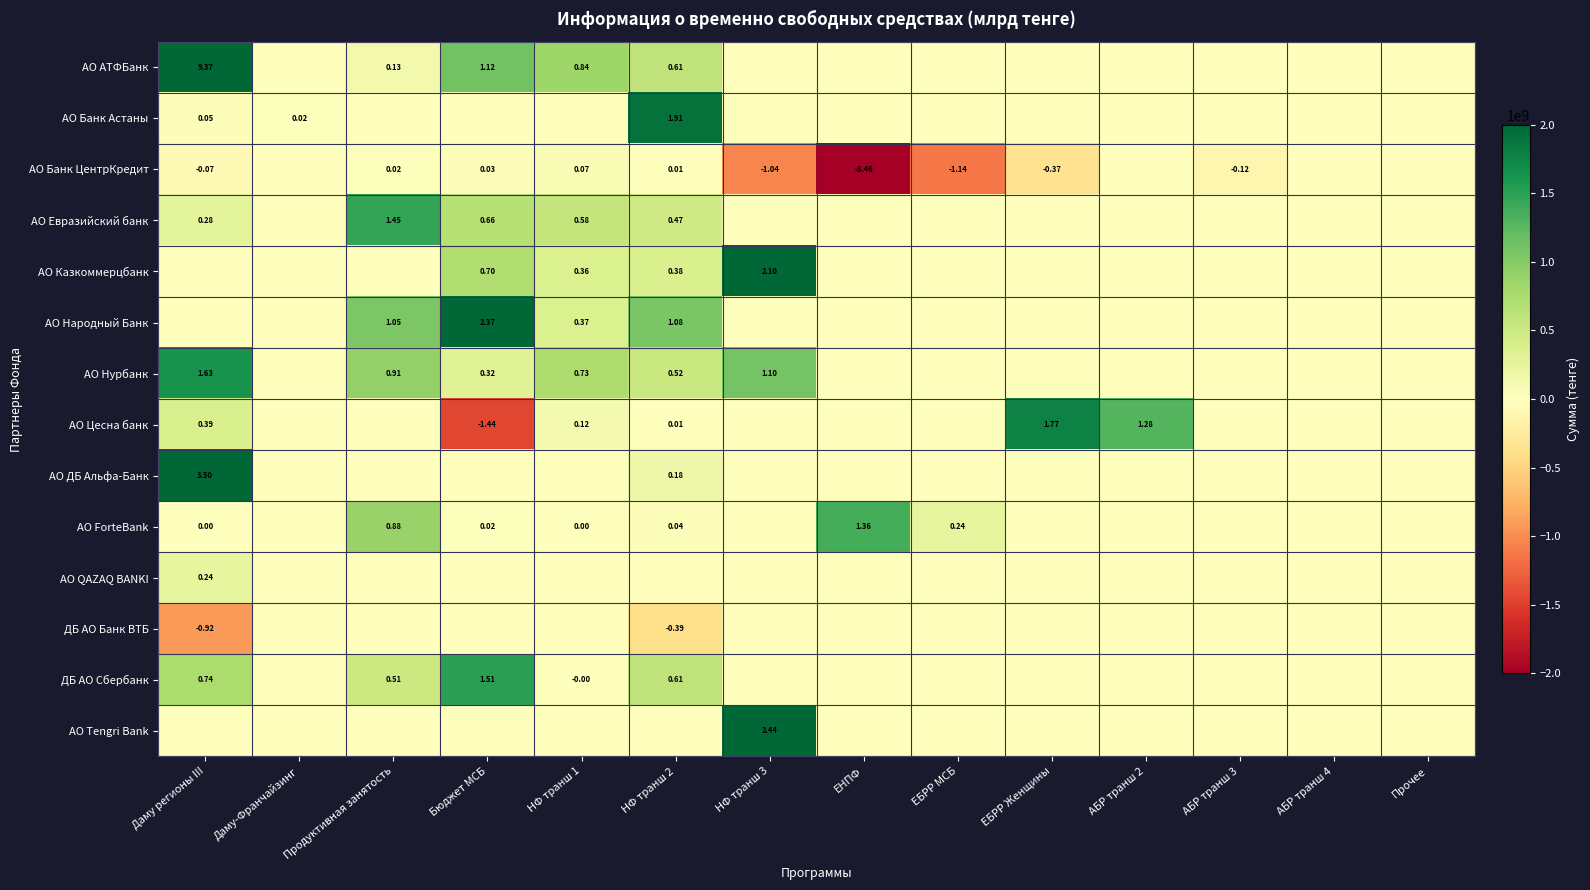

Rank the categories by АО Казкоммерцбанк value from lowest to highest.

Даму регионы III, Даму-Франчайзинг, Продуктивная занятость, ЕНПФ, ЕБРР МСБ, ЕБРР Женщины, АБР транш 2, АБР транш 3, АБР транш 4, Прочее, НФ транш 1, НФ транш 2, Бюджет МСБ, НФ транш 3